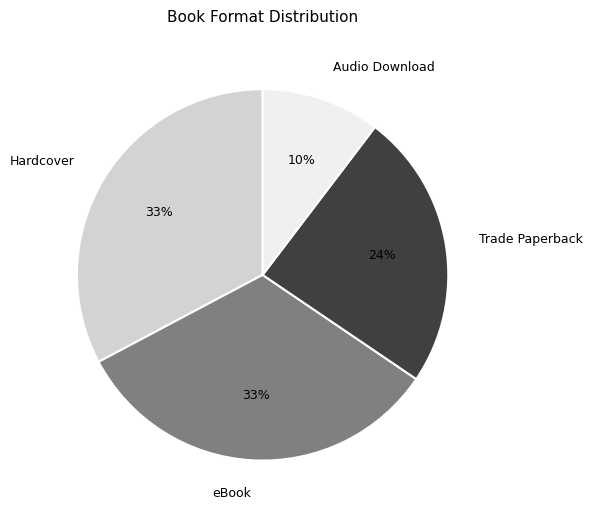

What percentage is the eBook slice, to the nearest percent?

33%